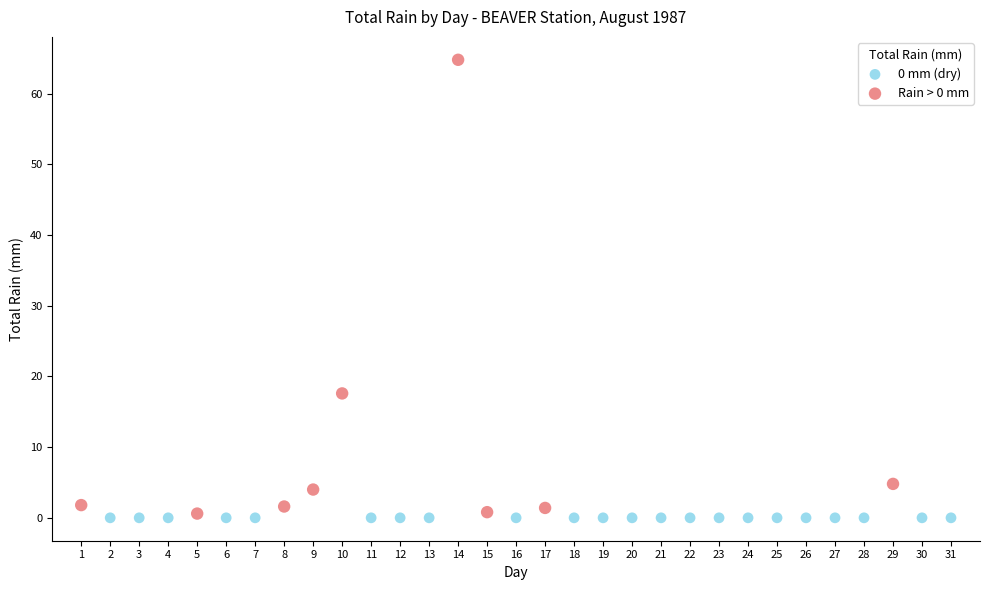

Which series reaches the maximum Y coordinate?

Rain > 0 mm